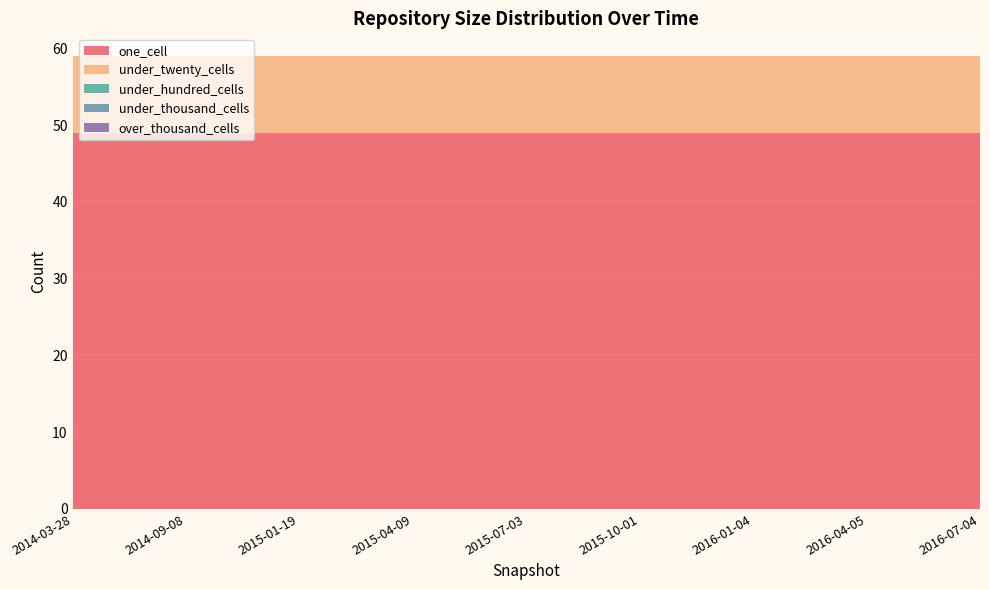

Reading right to left, transcribe all the data shown in this chart.

one_cell: 2016-07-04=49	2016-04-05=49	2016-01-04=49	2015-10-01=49	2015-07-03=49	2015-04-09=49	2015-01-19=49	2014-09-08=49	2014-03-28=49
under_twenty_cells: 2016-07-04=10	2016-04-05=10	2016-01-04=10	2015-10-01=10	2015-07-03=10	2015-04-09=10	2015-01-19=10	2014-09-08=10	2014-03-28=10
under_hundred_cells: 2016-07-04=0	2016-04-05=0	2016-01-04=0	2015-10-01=0	2015-07-03=0	2015-04-09=0	2015-01-19=0	2014-09-08=0	2014-03-28=0
under_thousand_cells: 2016-07-04=0	2016-04-05=0	2016-01-04=0	2015-10-01=0	2015-07-03=0	2015-04-09=0	2015-01-19=0	2014-09-08=0	2014-03-28=0
over_thousand_cells: 2016-07-04=0	2016-04-05=0	2016-01-04=0	2015-10-01=0	2015-07-03=0	2015-04-09=0	2015-01-19=0	2014-09-08=0	2014-03-28=0